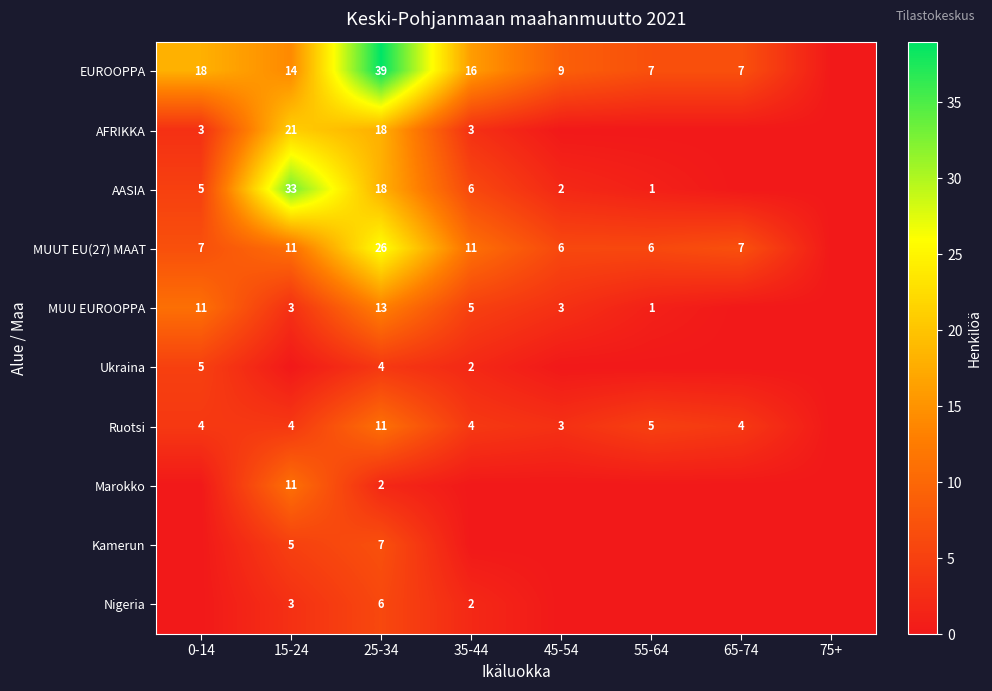

Is the value of Nigeria at 35-44 greater than the value of AASIA at 55-64?

Yes